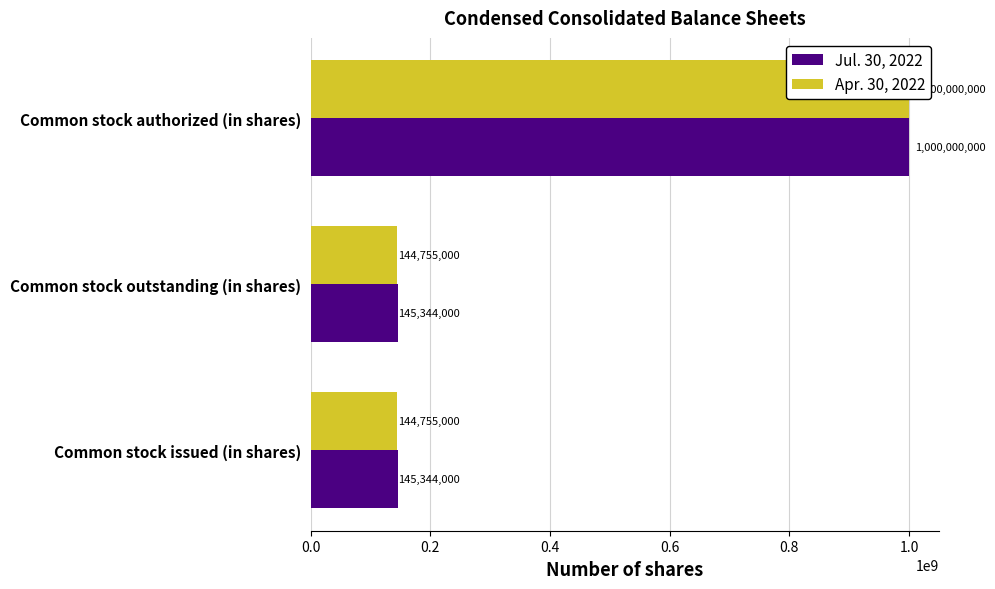

How many groups of bars are there?

3